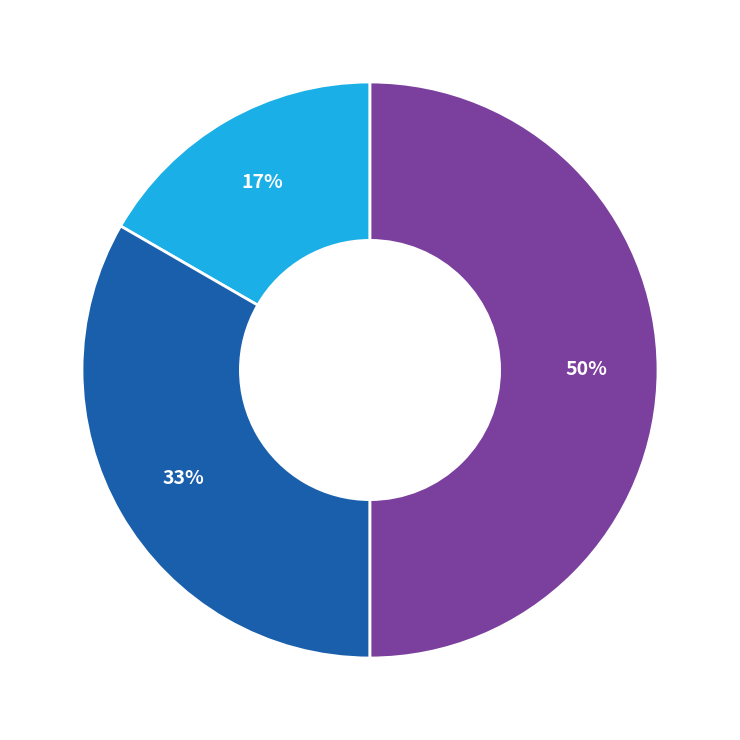

To the nearest percent, what is the difference between the largest and smallest slice percentages?

33%